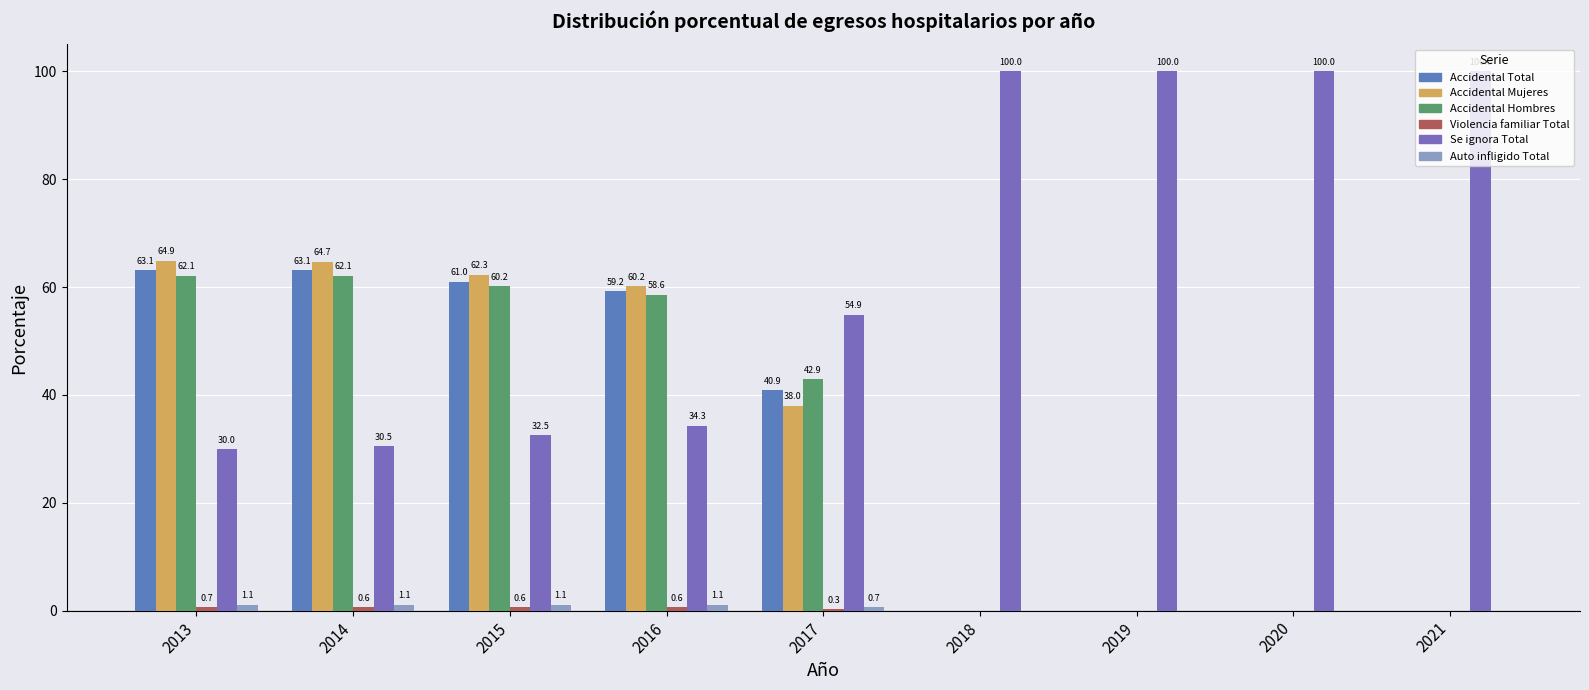

True or false: Se ignora Total has a value of 26.9 at 2018.

False